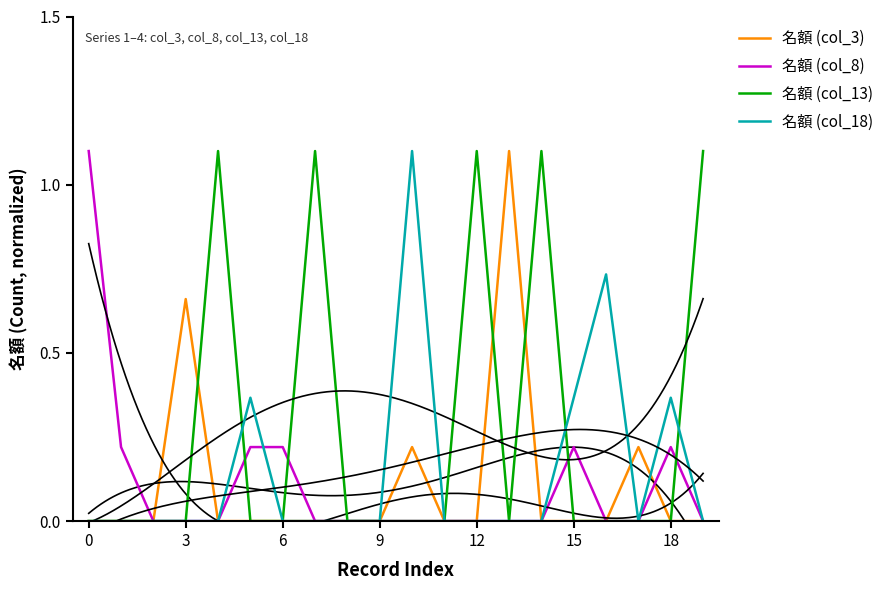

The value of 名額 (col_3) at 6 is 0.0. True or false?

True